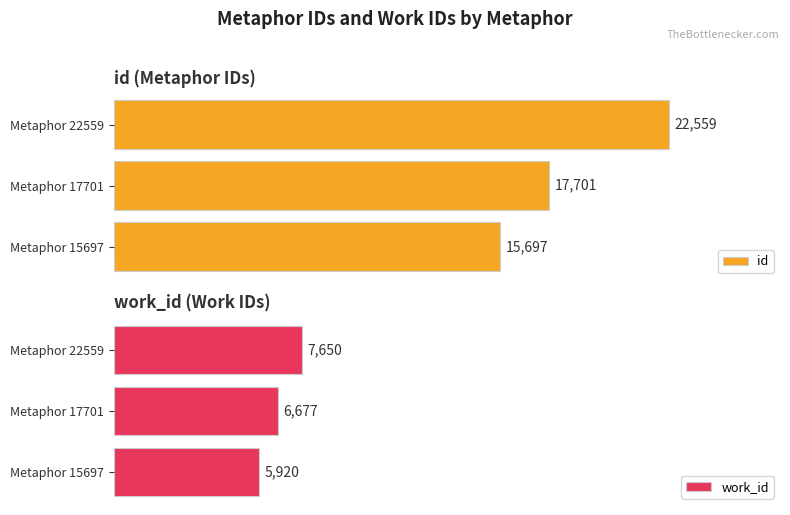

How many data points in work_id are above 6677?

1